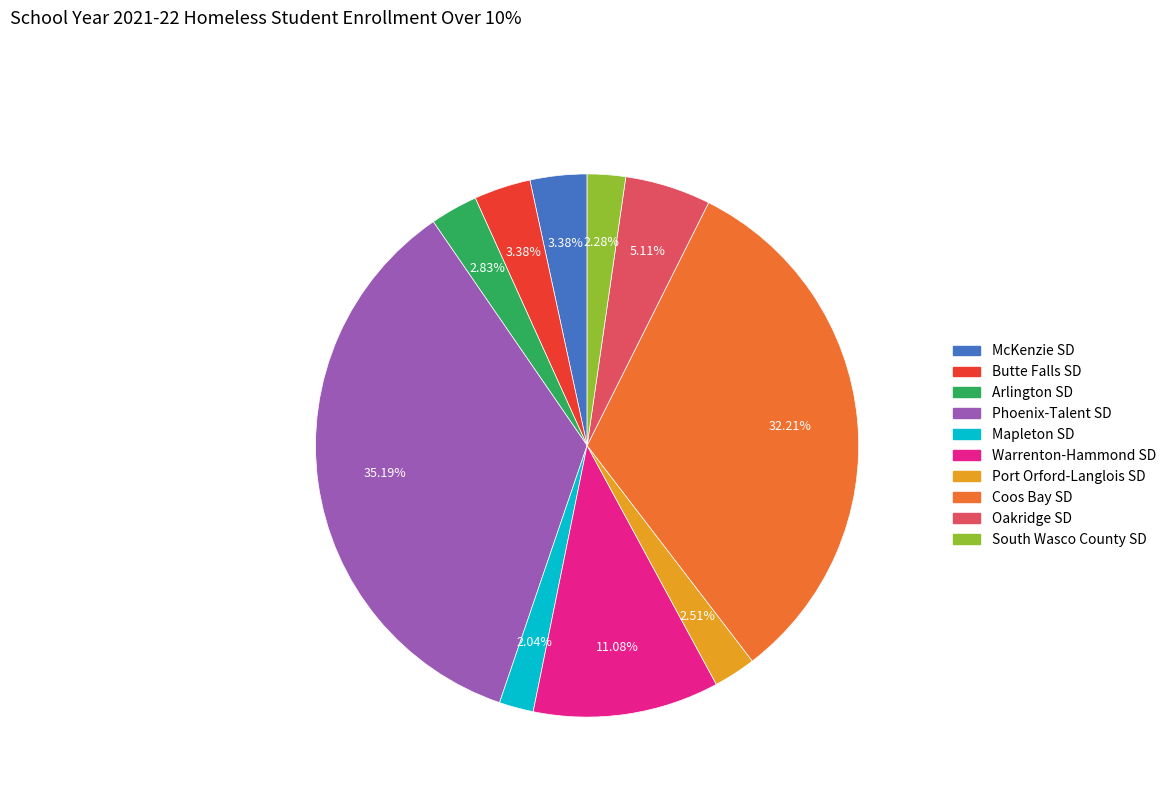

Which slice is the largest?

Phoenix-Talent SD